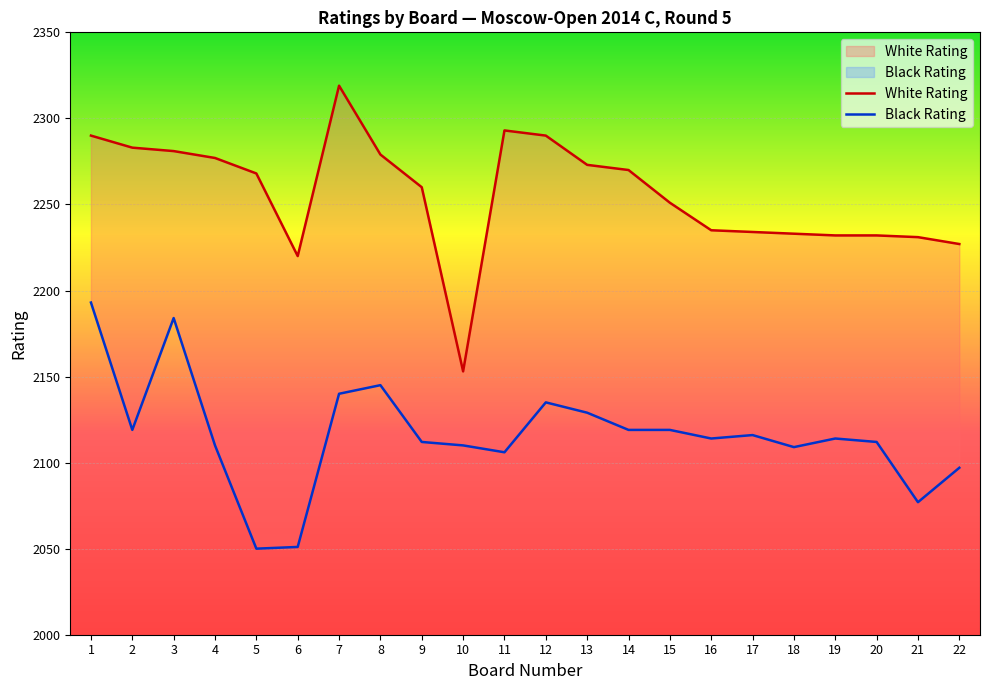

The value of White Rating at 9 is 3586. True or false?

False